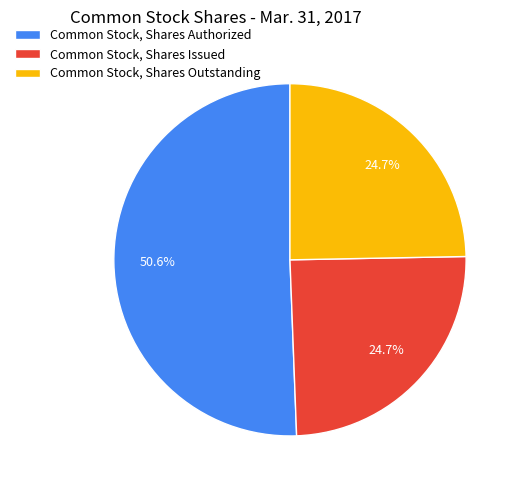

How much of the chart is everything except Common Stock, Shares Outstanding?

75.3%